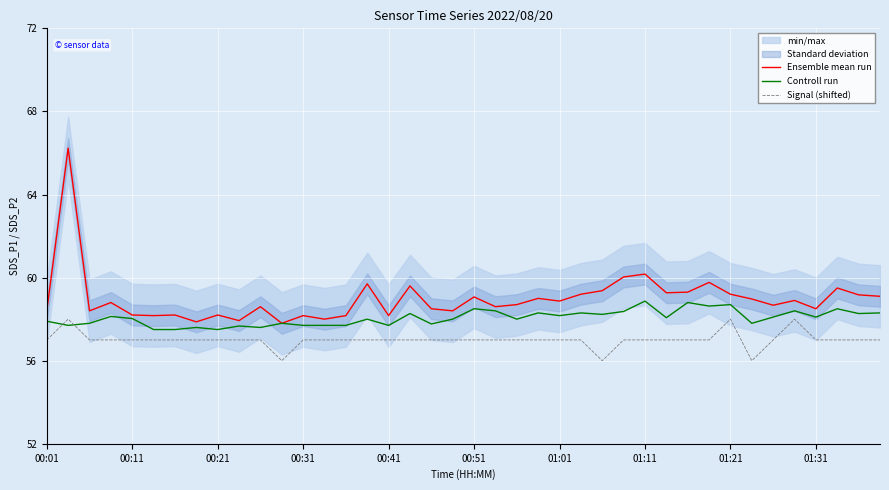

What is the total value across all series at 11?

171.6